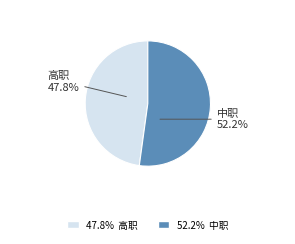

Approximately how many times larger is the value at 高职 compared to 中职?

0.9